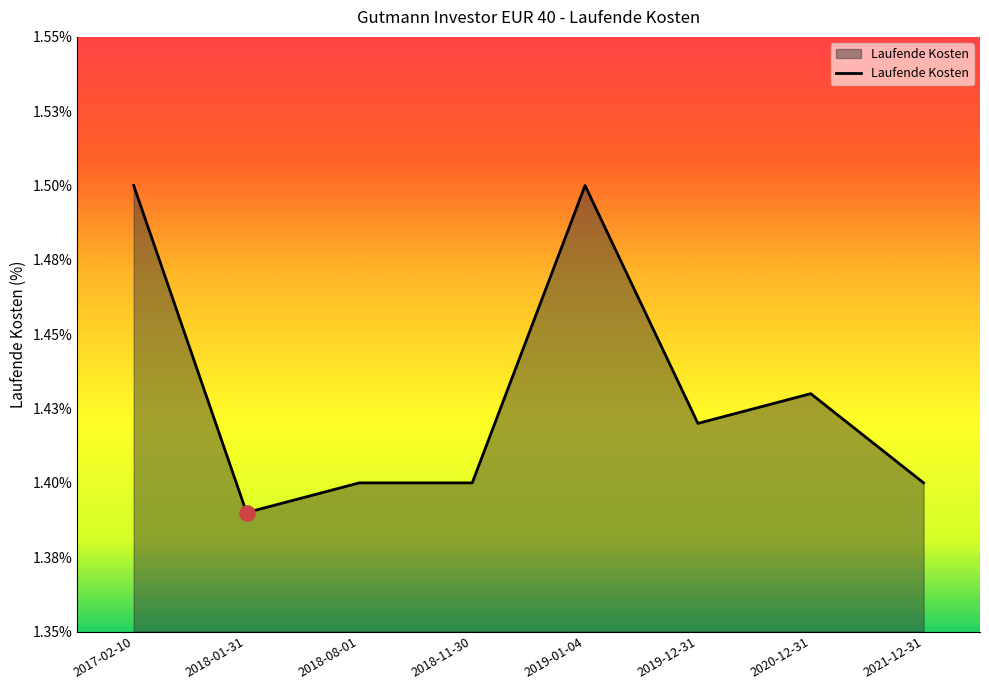

Which has a higher value, 2018-08-01 or 2018-11-30?

2018-08-01